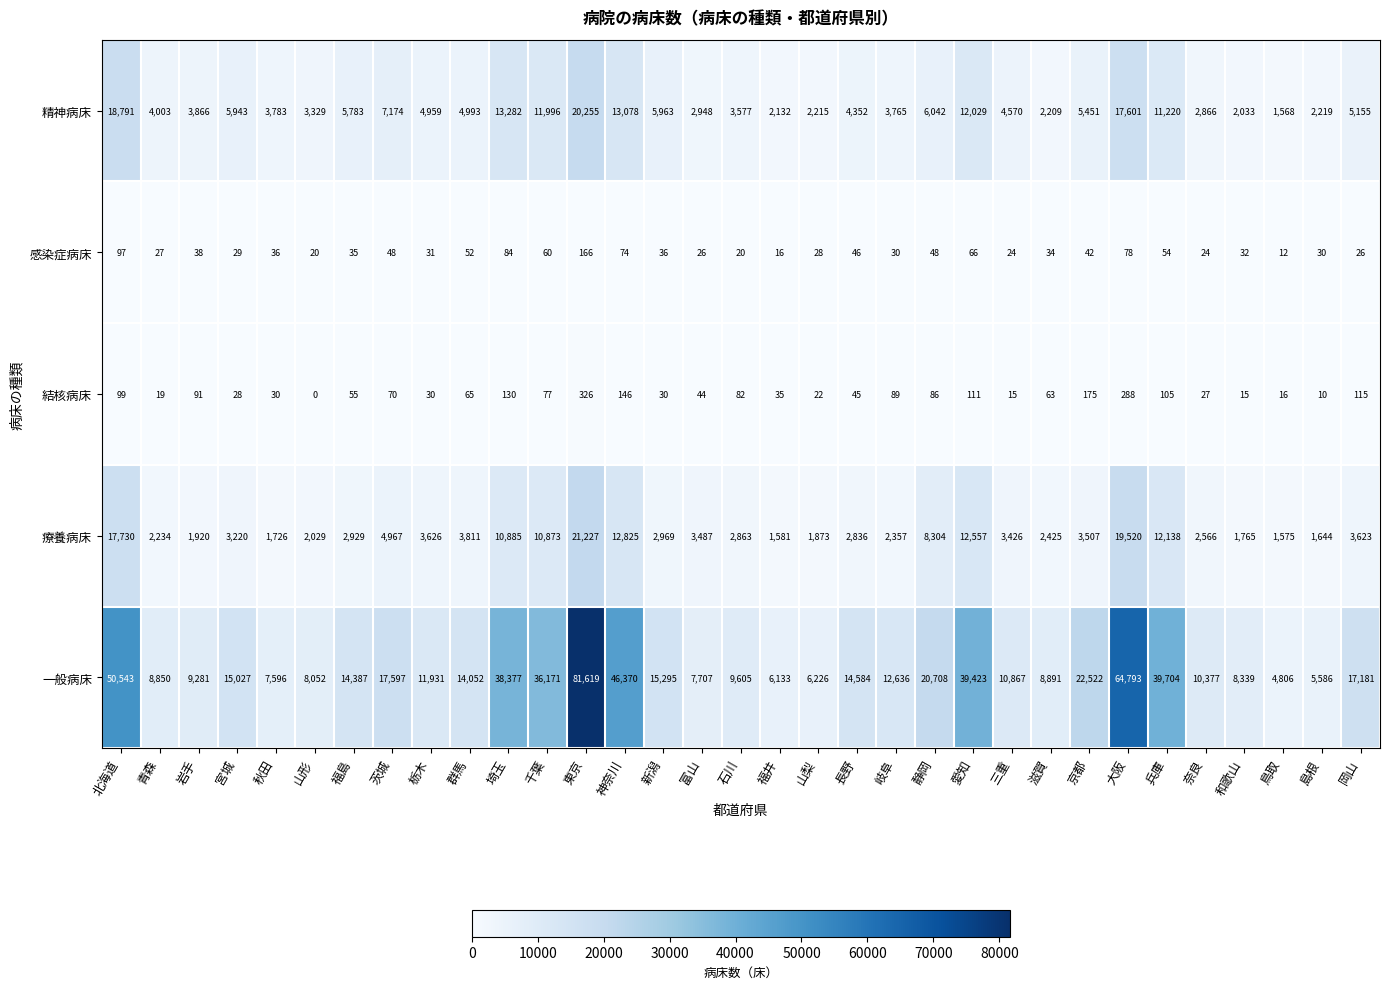

Which series has the largest total across all categories?

一般病床